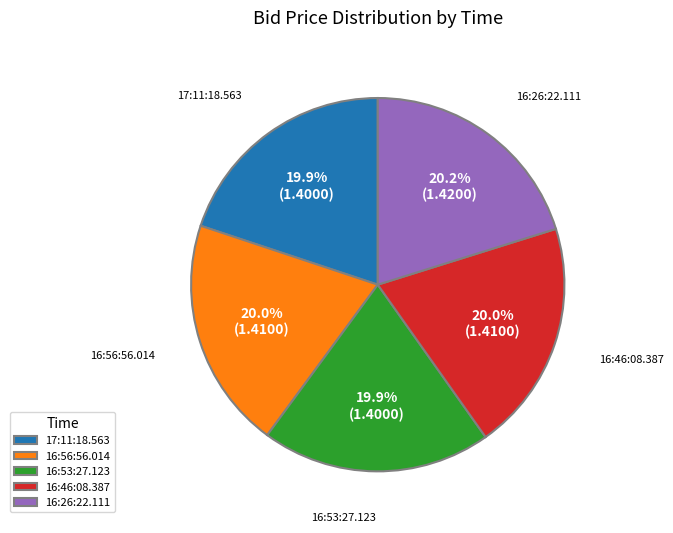

The 16:46:08.387 slice represents 14% of the pie. True or false?

False